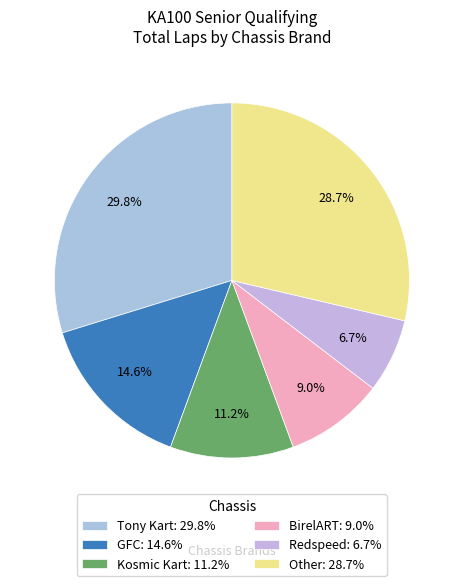

Count the number of slices in the pie.

6